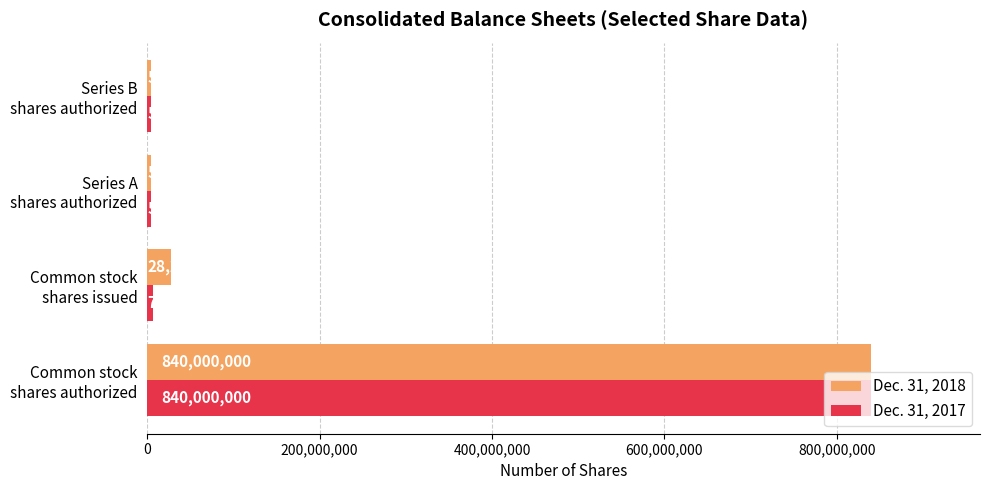

What is the average value of the Dec. 31, 2017 series?

214282212